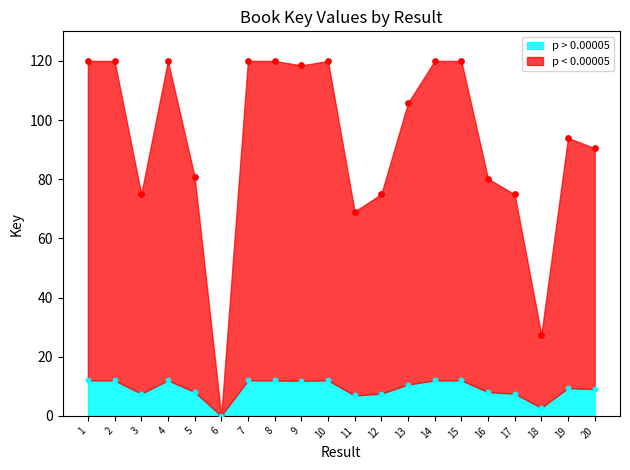

At which category is the sum across all series the highest?

7